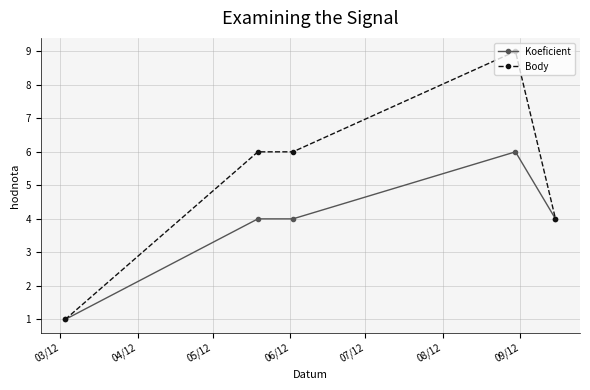

Which series has the largest range (max minus min)?

Body